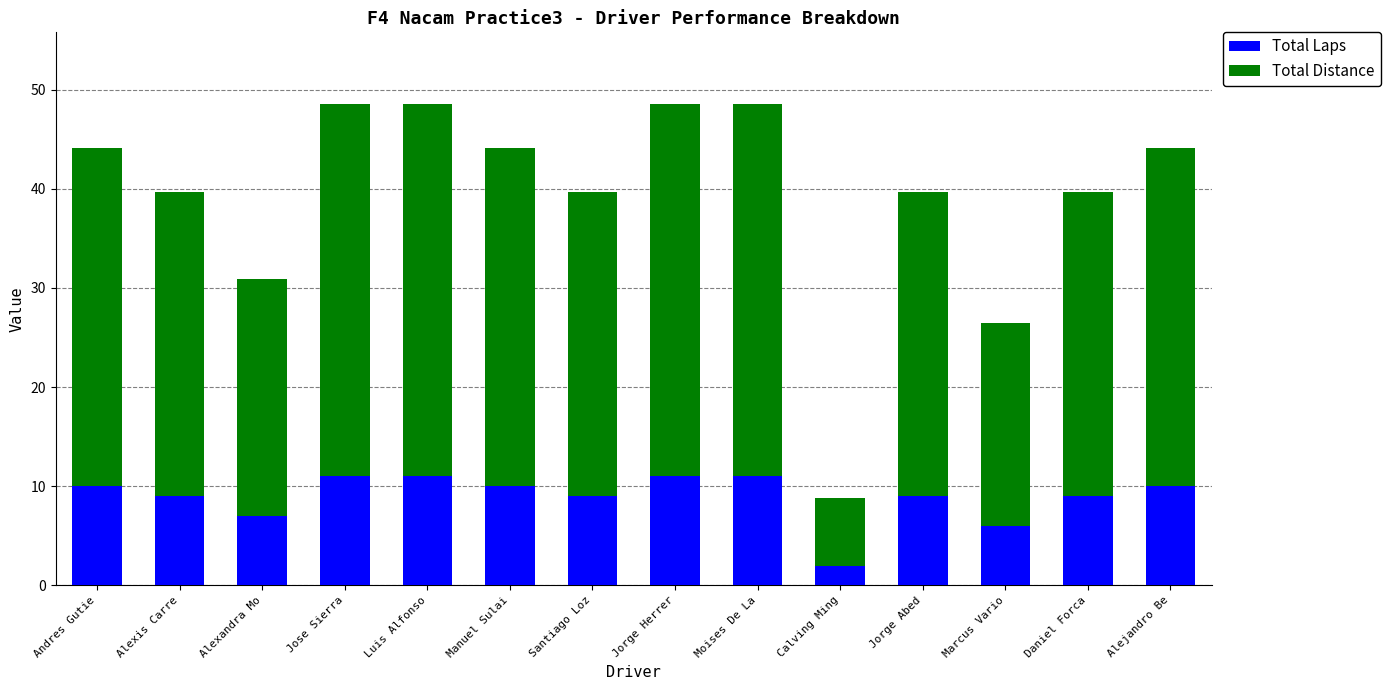

Which category has the lowest value in the Total Laps series?

Calving Ming